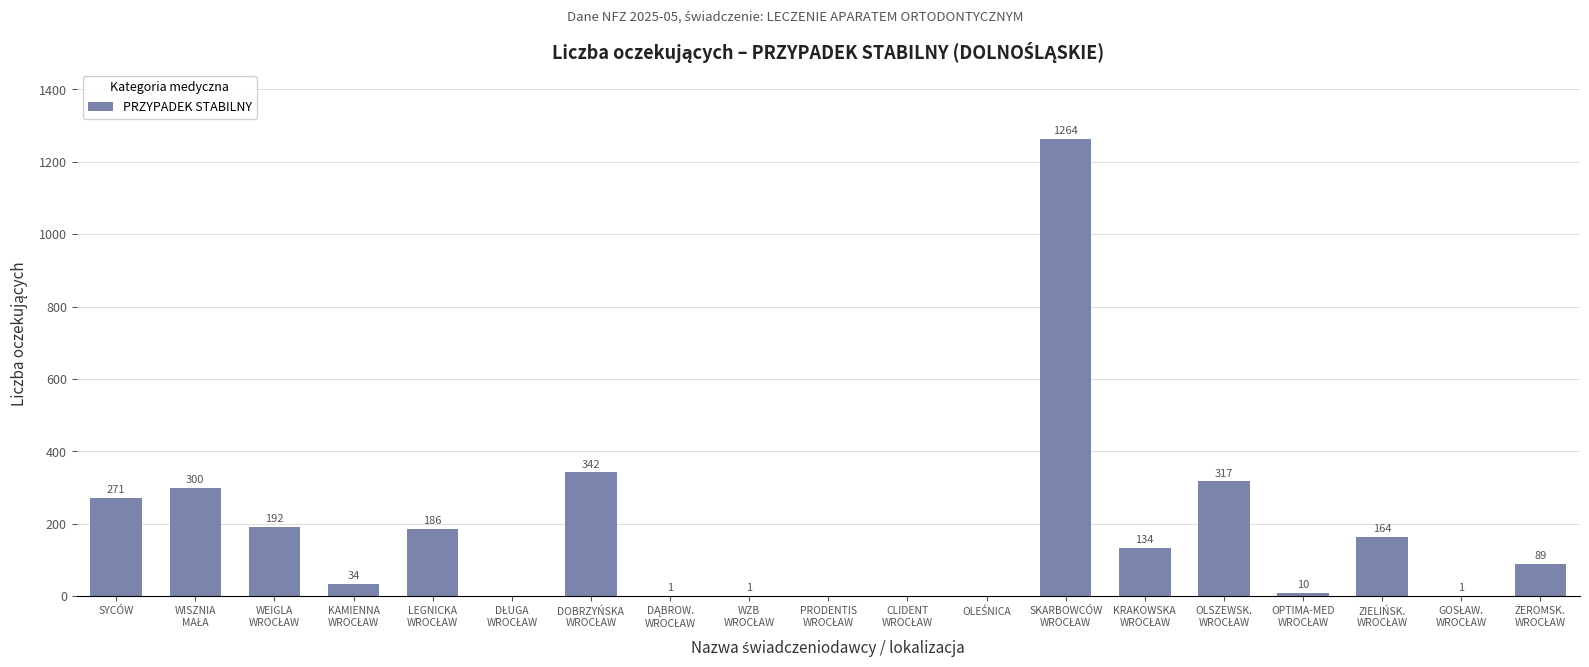

What is the sum of all values?

3306